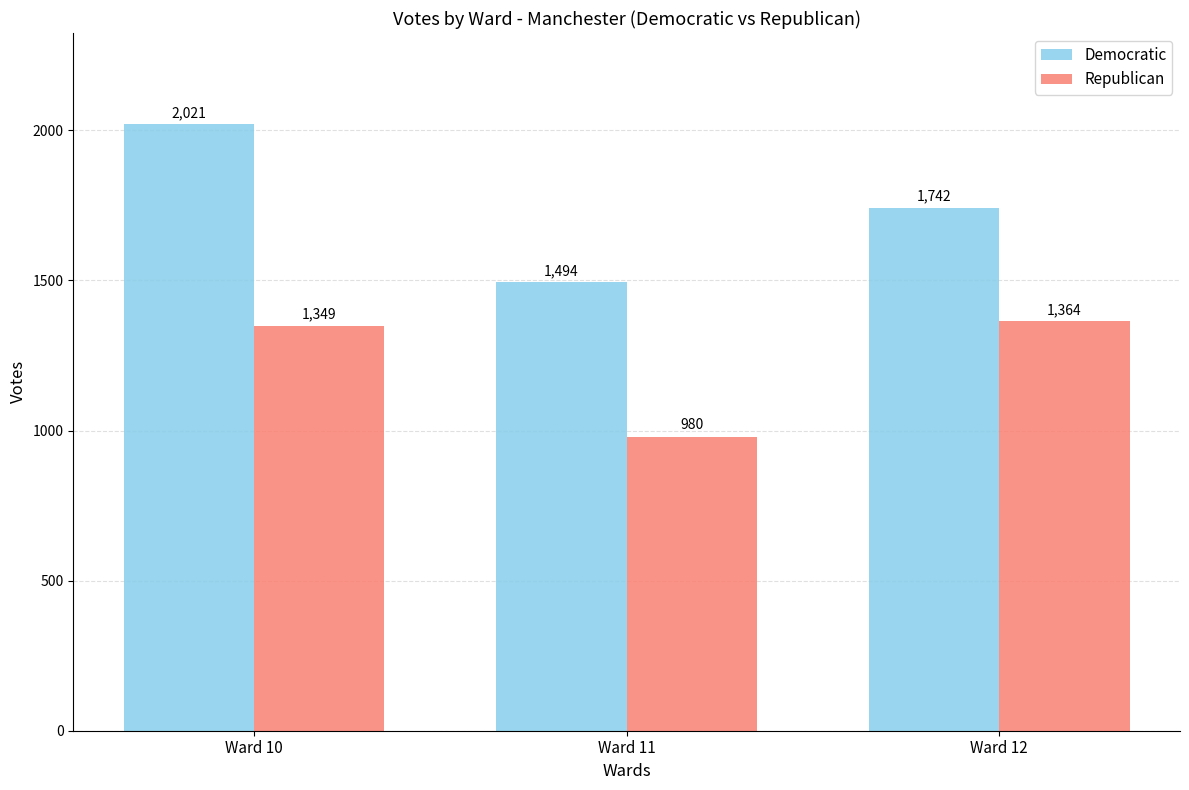

What are all the series names shown in the legend?

Democratic, Republican